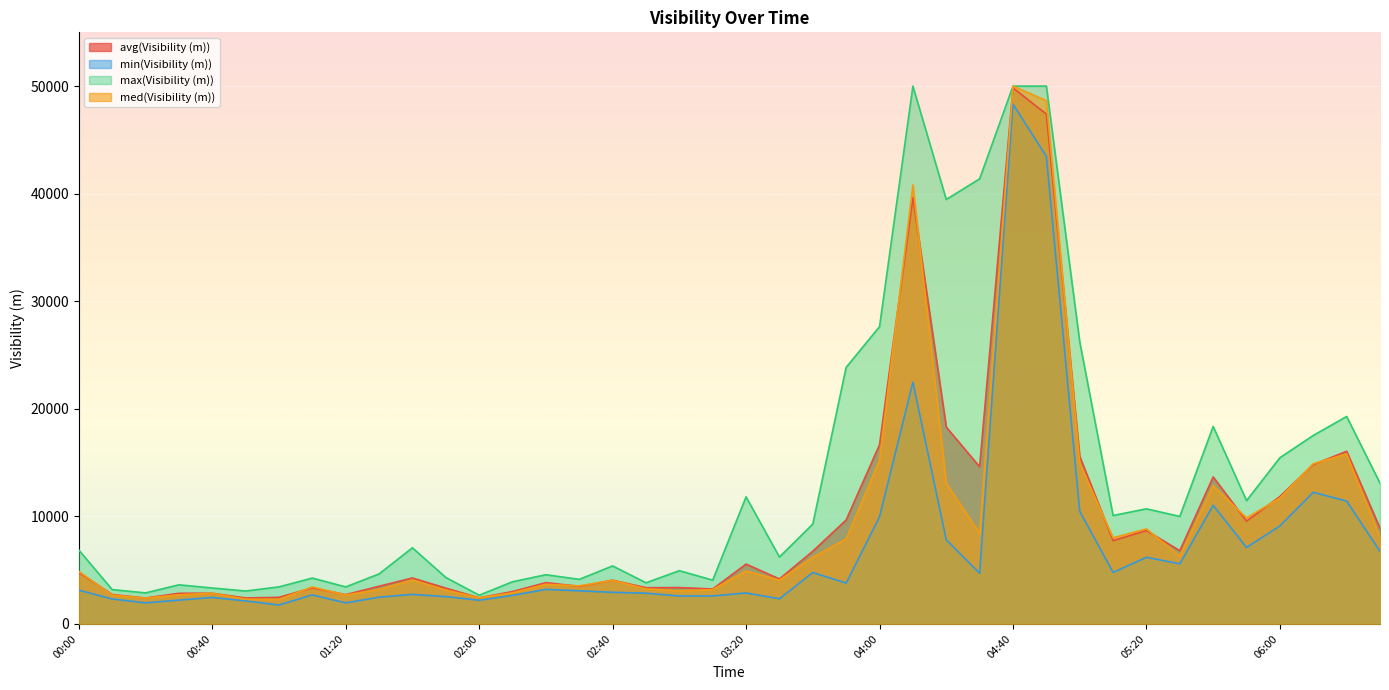

How many lines are shown in the chart?

4